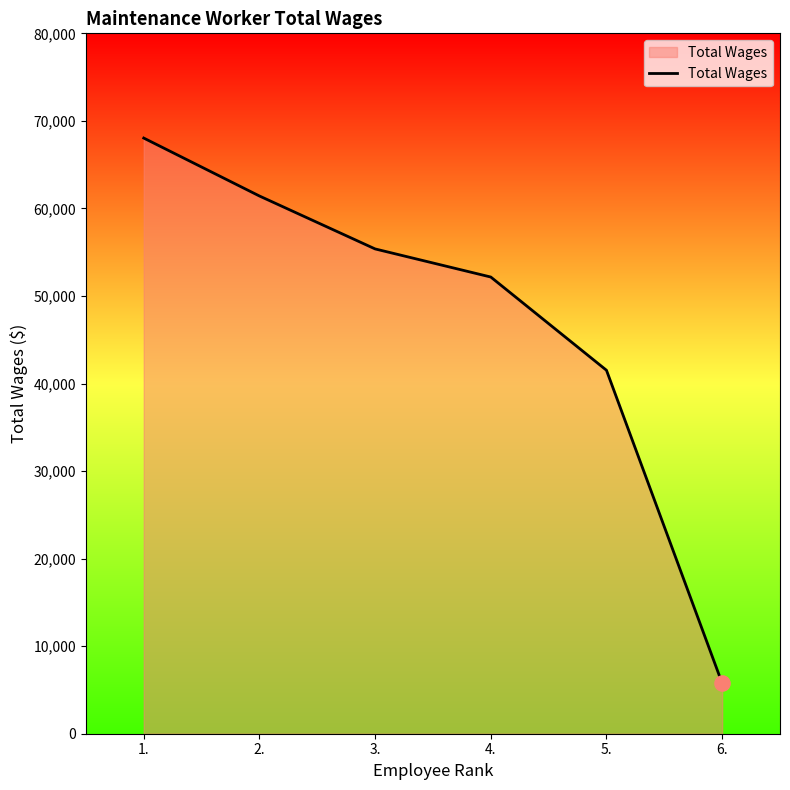

Between 5. and 4., which is larger?

4.